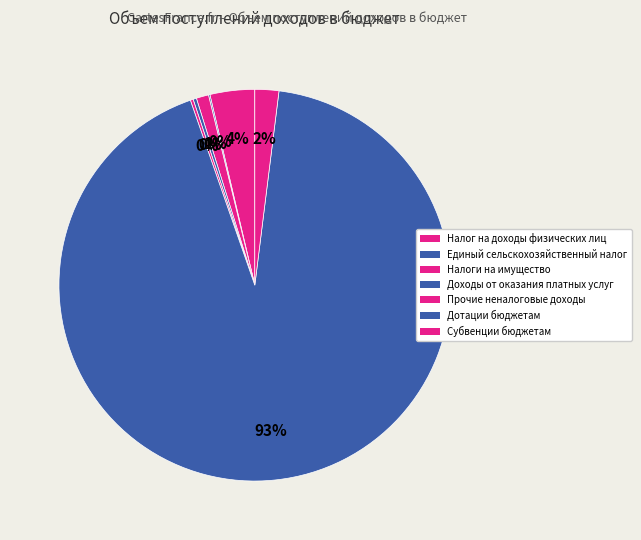

How much of the chart is everything except Дотации бюджетам?

7.3%